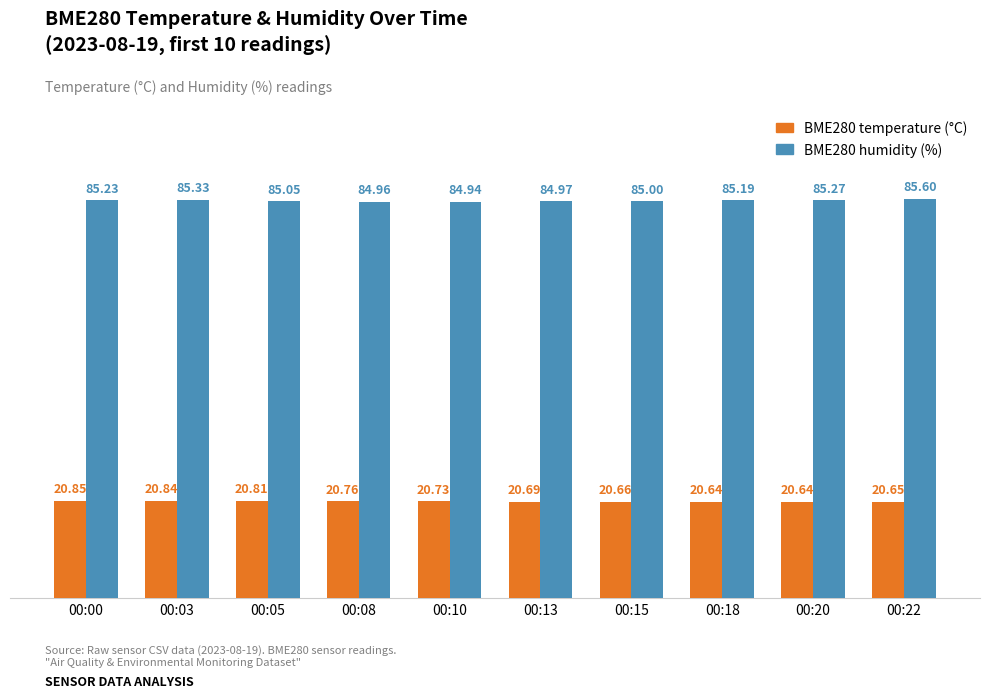

What is the total value across all series at 00:10?

105.7